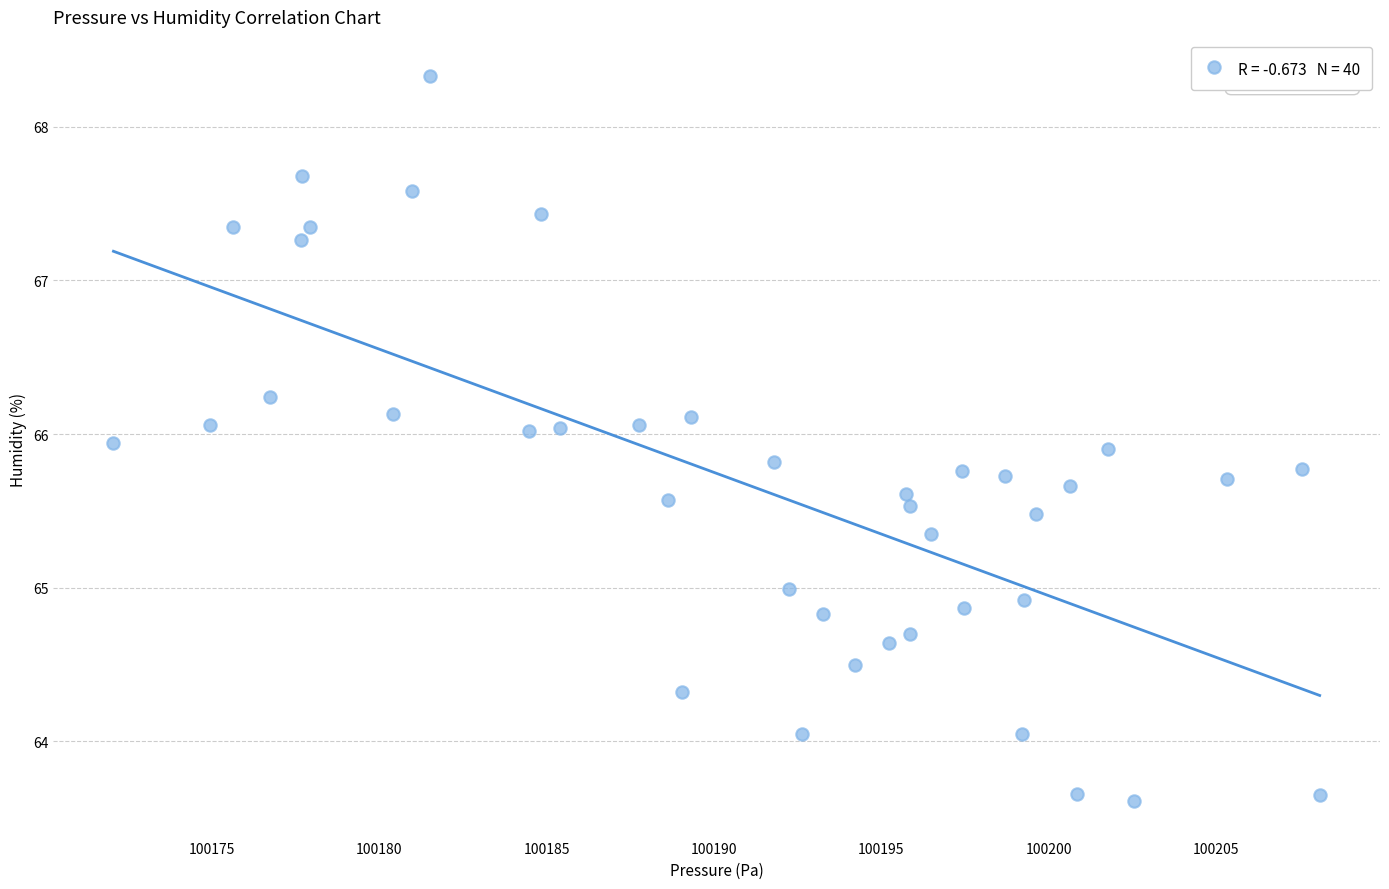

What is the range of X values (max minus min)?

36.0